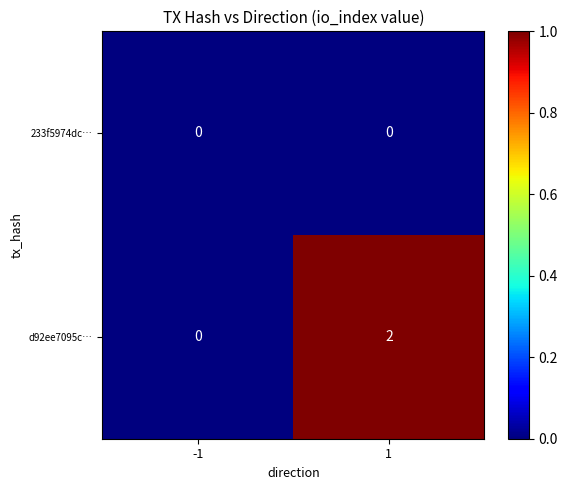

Reading right to left, list all the values displayed in this chart.

233f5974dc…: 1=0	-1=0
d92ee7095c…: 1=2	-1=0